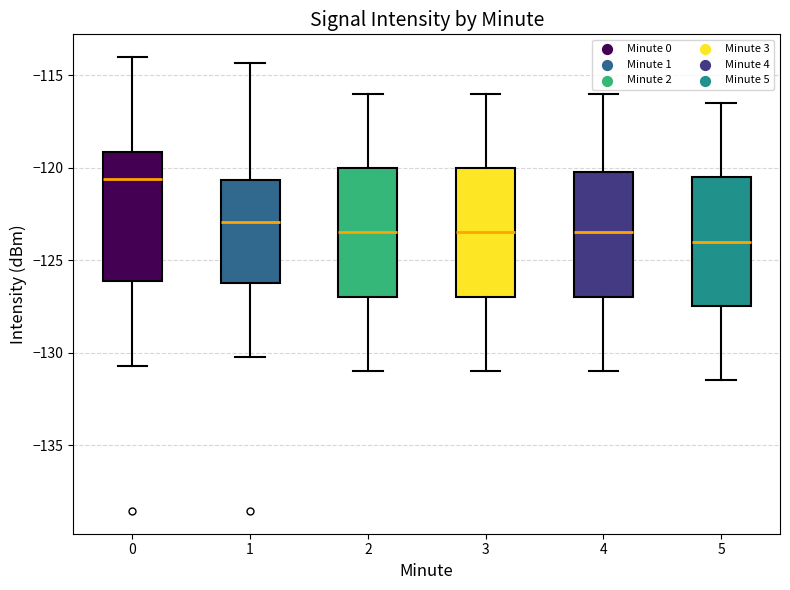

Reading left to right, read every box against the y-axis: the position of its median line, the range the box covers, and the ends of its whiskers. The values are not printed on the chart, so give them approximately, as read against the axis.

0: median -120.5, box -126.0 to -119.0, whiskers -130.5 to -114.0
1: median -123.0, box -126.0 to -120.5, whiskers -130.0 to -114.5
2: median -123.5, box -127.0 to -120.0, whiskers -131.0 to -116.0
3: median -123.5, box -127.0 to -120.0, whiskers -131.0 to -116.0
4: median -123.5, box -127.0 to -120.0, whiskers -131.0 to -116.0
5: median -124.0, box -127.5 to -120.5, whiskers -131.5 to -116.5